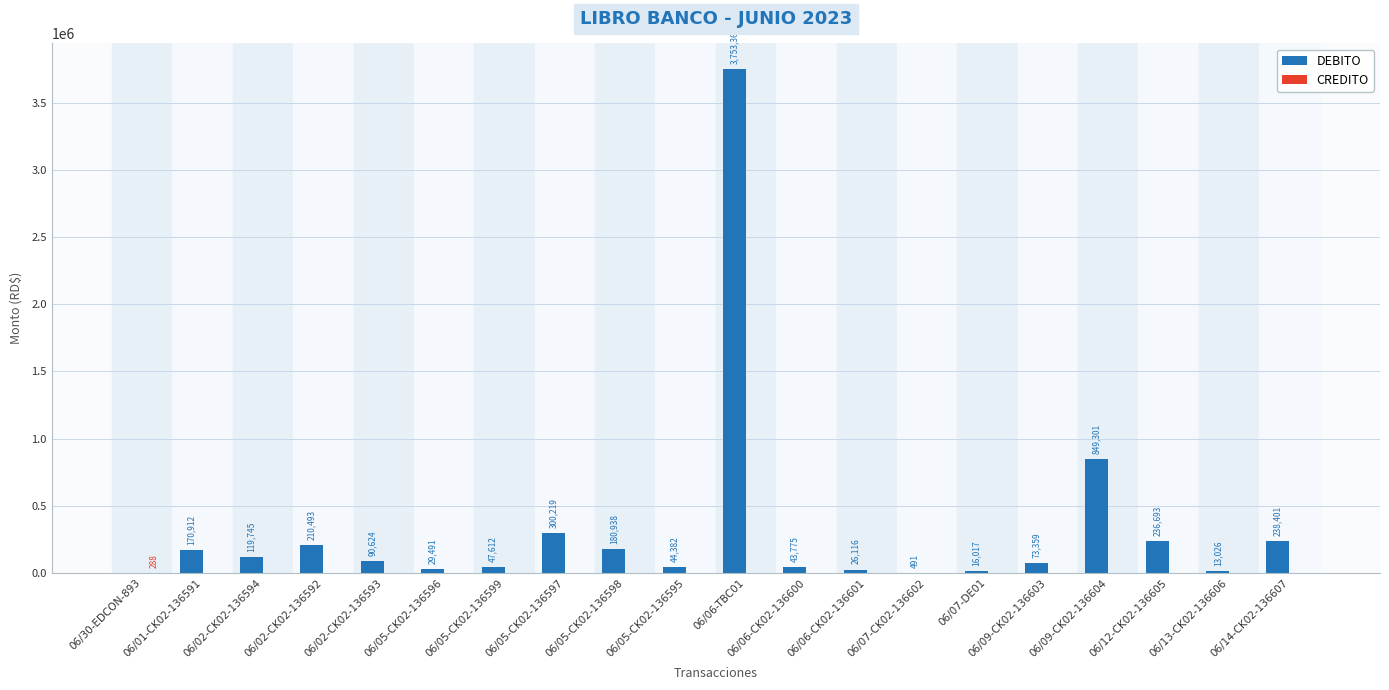

Which series has the largest total across all categories?

DEBITO